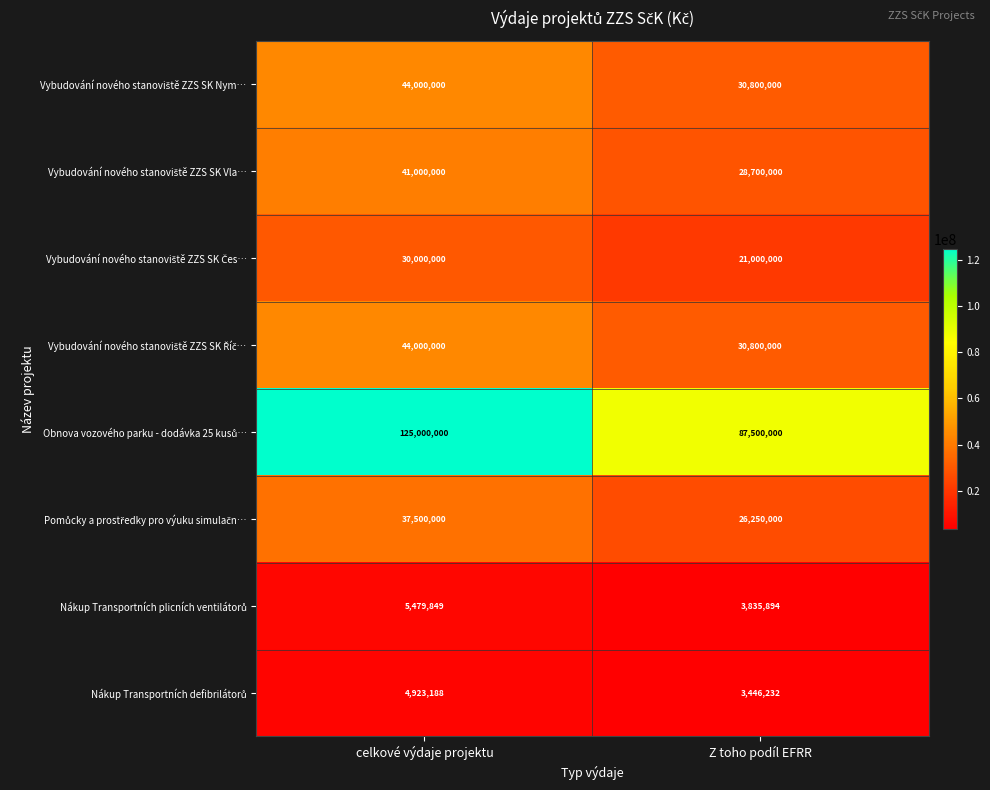

At which category is the sum across all series the highest?

celkové výdaje projektu